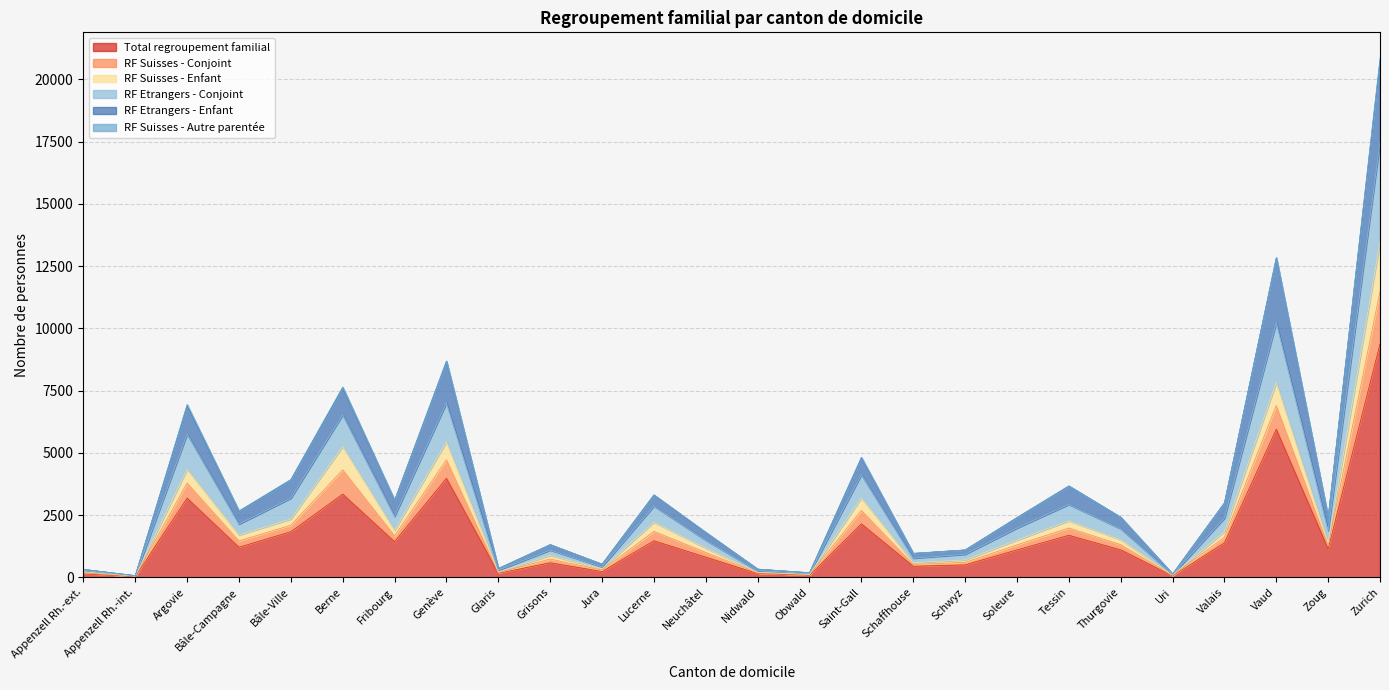

True or false: RF Suisses - Conjoint has more than 2 interior local peaks.

True